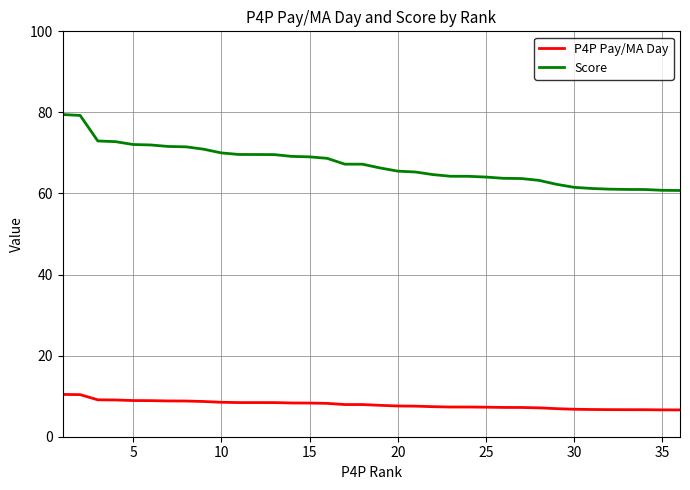

True or false: P4P Pay/MA Day and Score cross at least once.

False